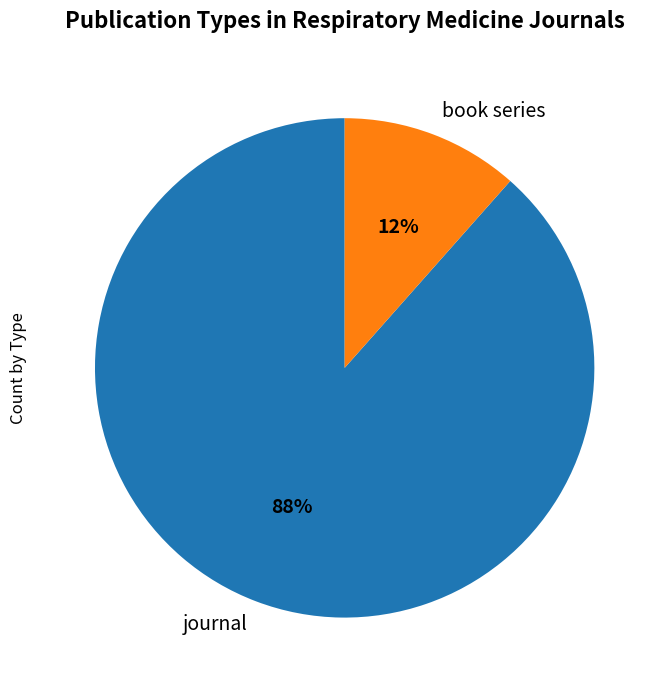

How many slices are in this pie chart?

2